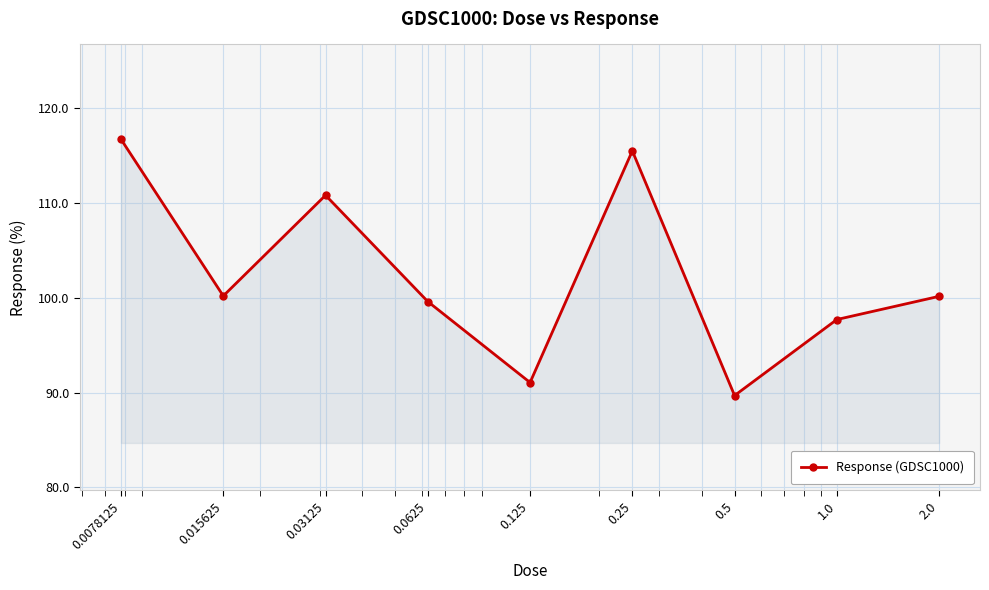

What is the average value?

102.4